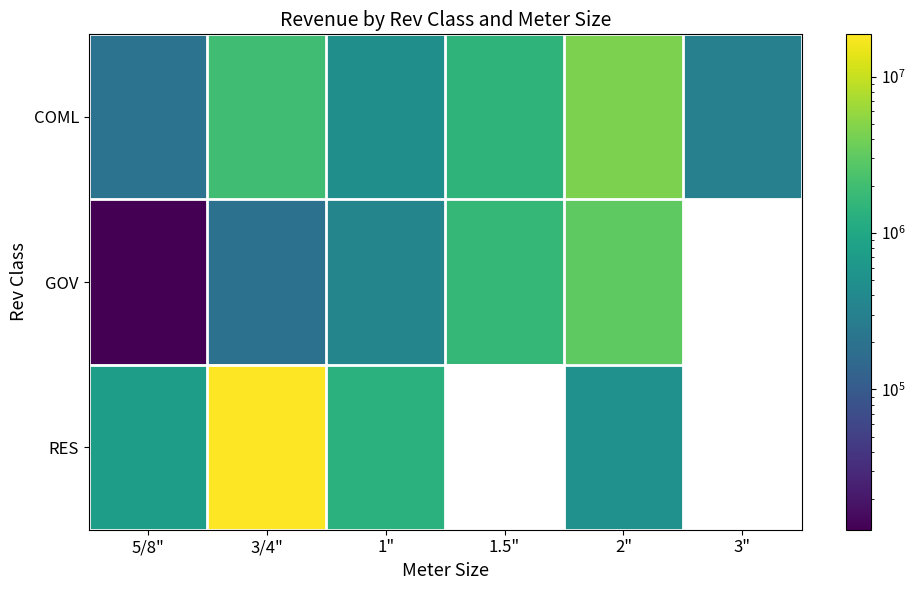

Where is COML nearest to the value 2327300?

3/4"